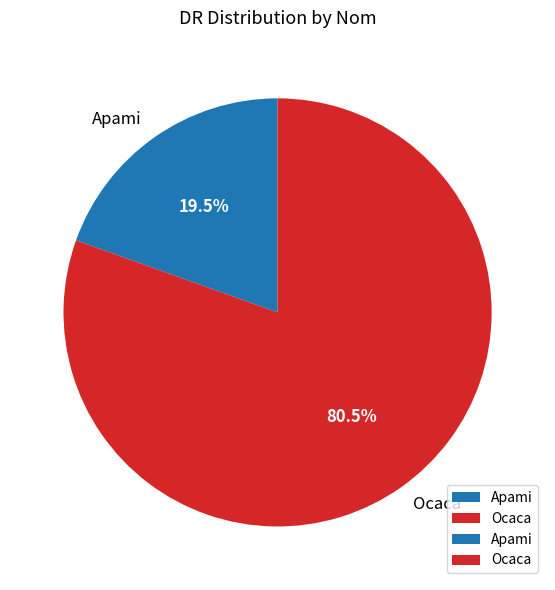

What is the smallest slice in the pie chart?

Apami